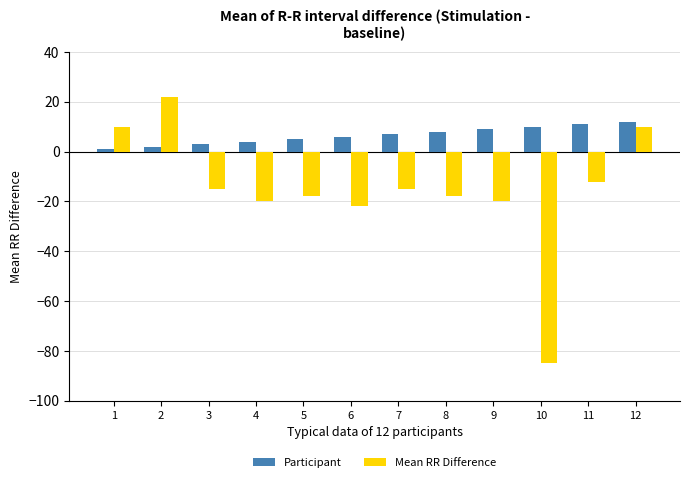

Is the value of Mean RR Difference at 12 greater than the value of Participant at 2?

Yes